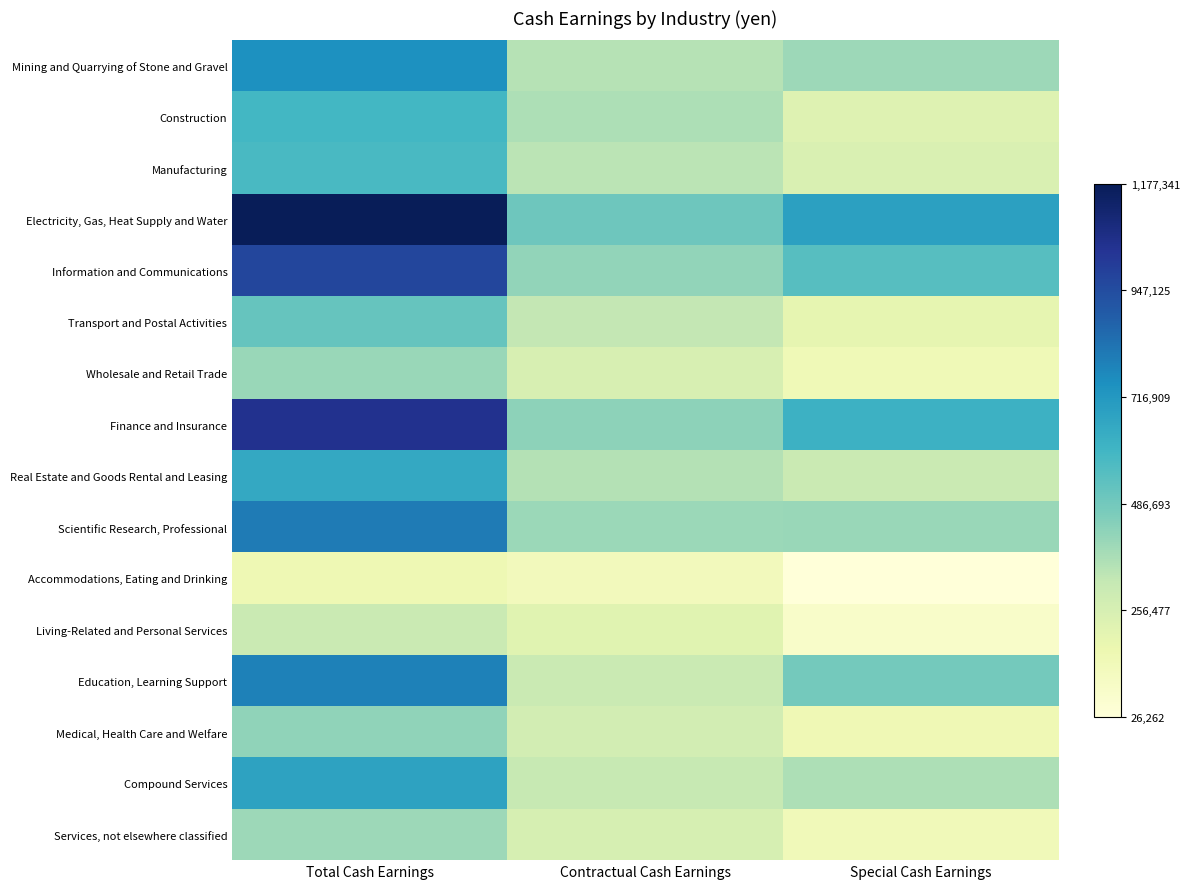

Which series changed the most between Total Cash Earnings and Contractual Cash Earnings?

Electricity, Gas, Heat Supply and Water